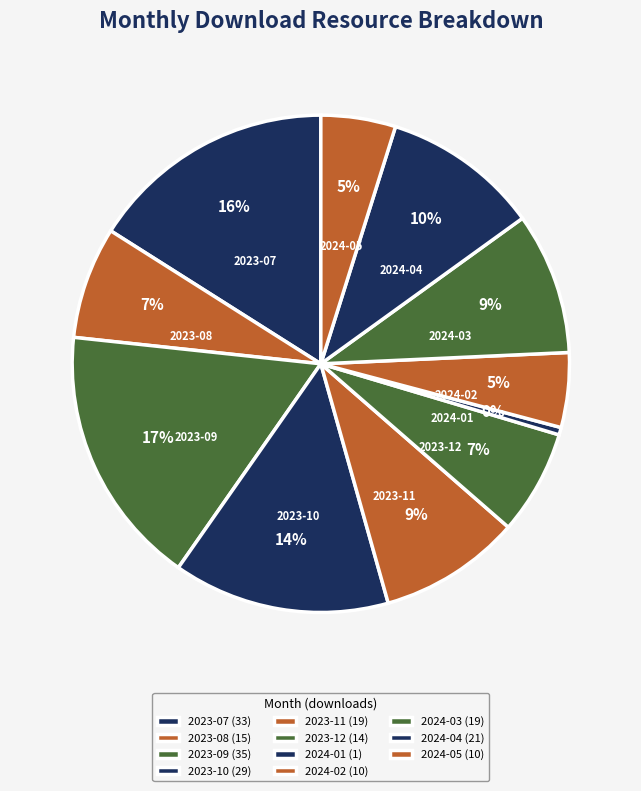

Is 2023-08 the majority of the pie?

No